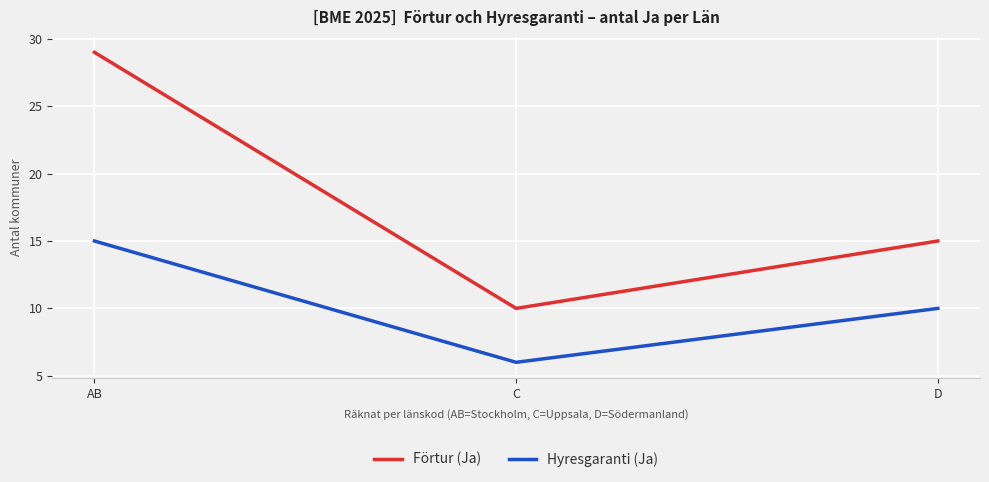

At which label is Förtur (Ja) closest to 19?

D